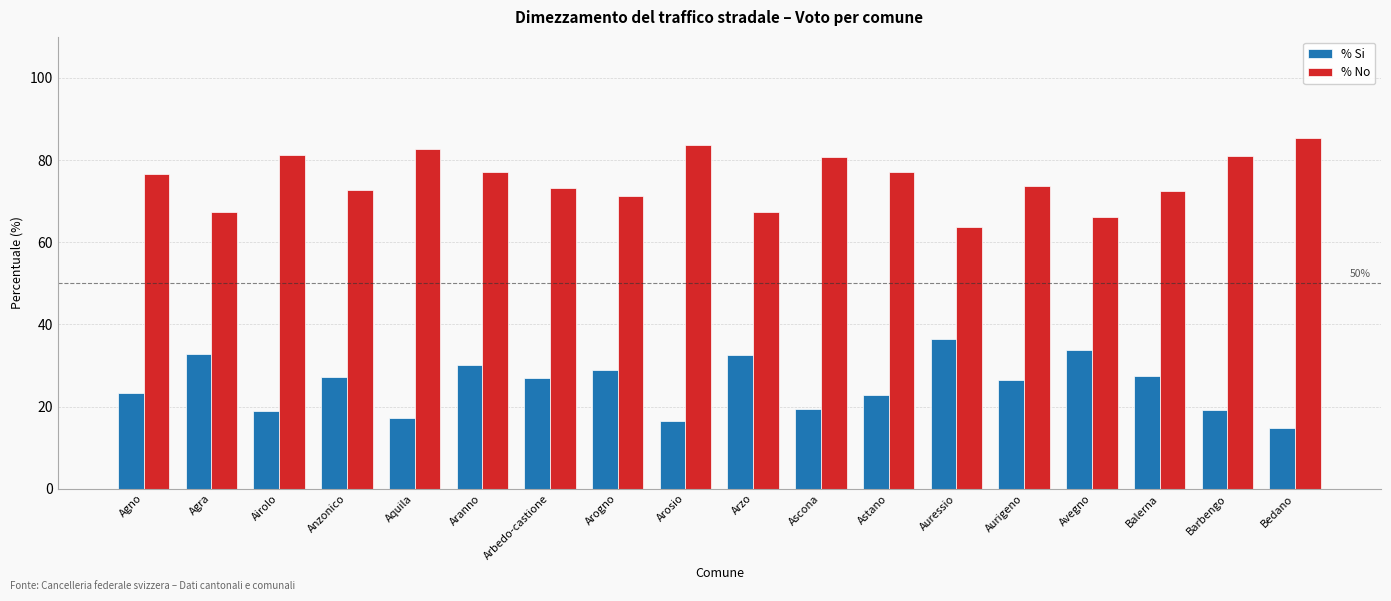

What is the sum of all % No values?

1352.8